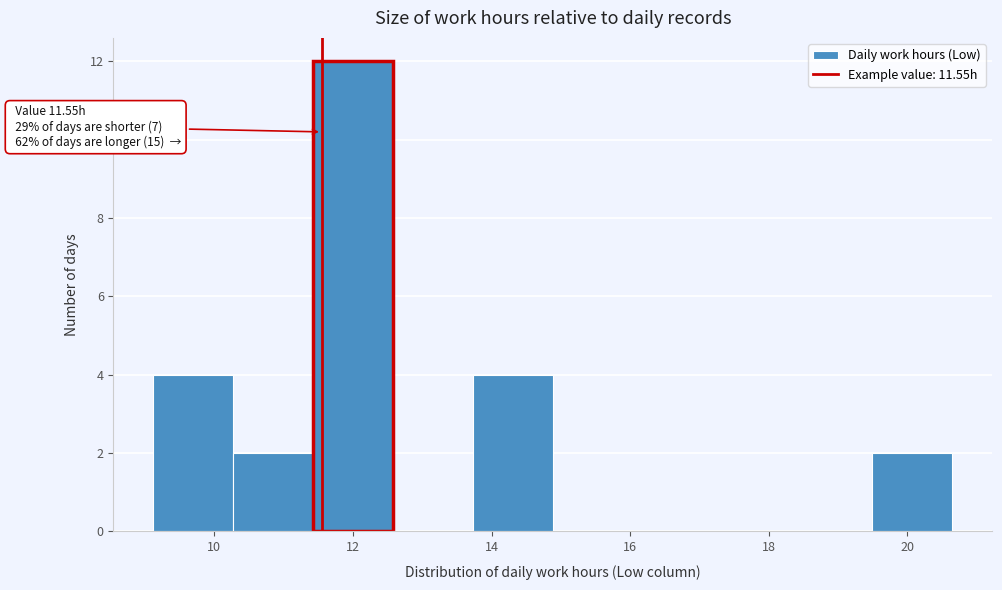

Over which range of the x-axis is the bar tallest?

11.4 to 12.6